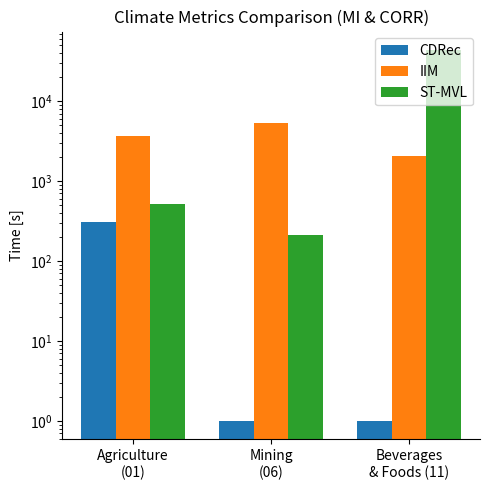

Which has a higher value, Agriculture
(01) or Beverages
& Foods (11)?

Agriculture
(01)